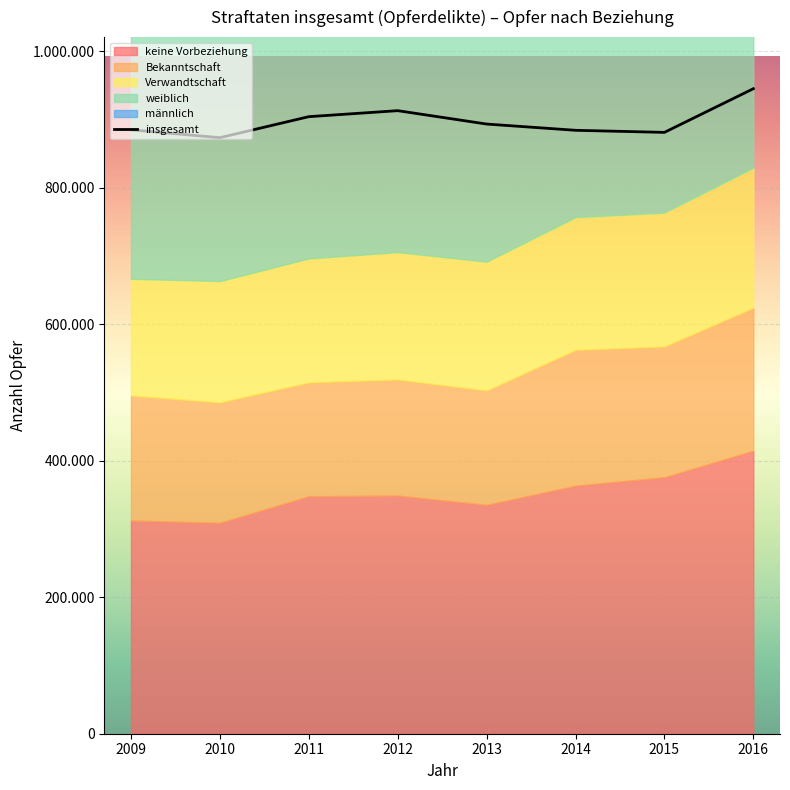

How many categories are shown in the chart?

8